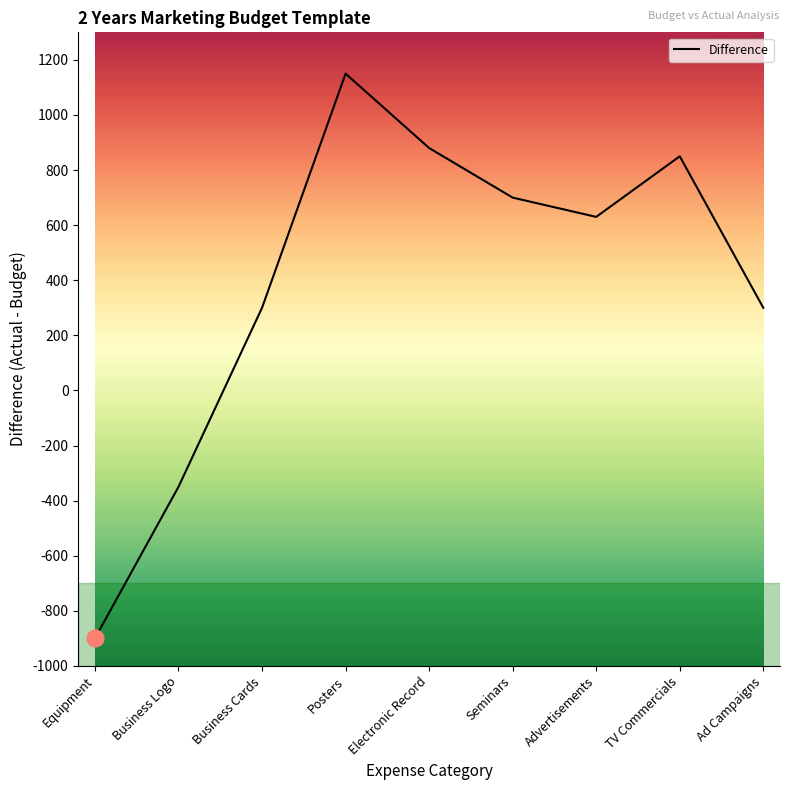

Is it true that the value at Seminars is 447?

False